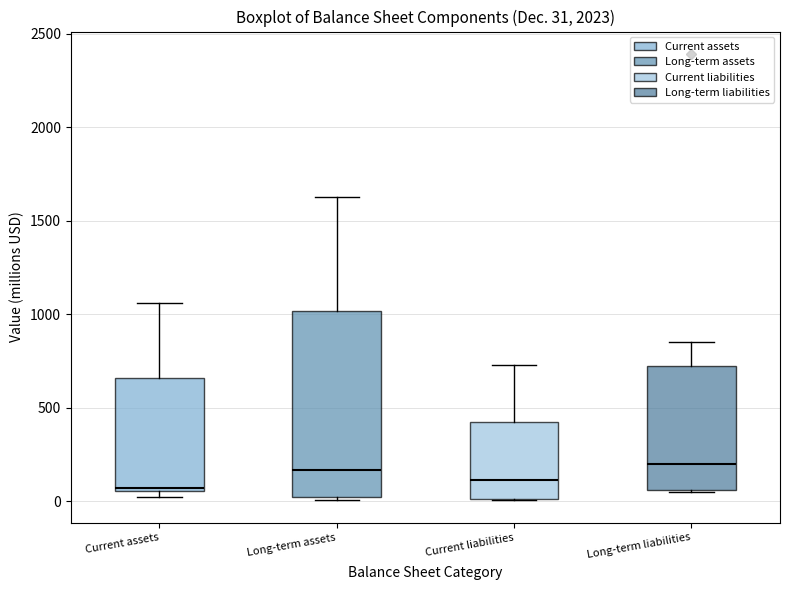

Which box is the tallest, from its lower edge to its upper edge?

Long-term assets